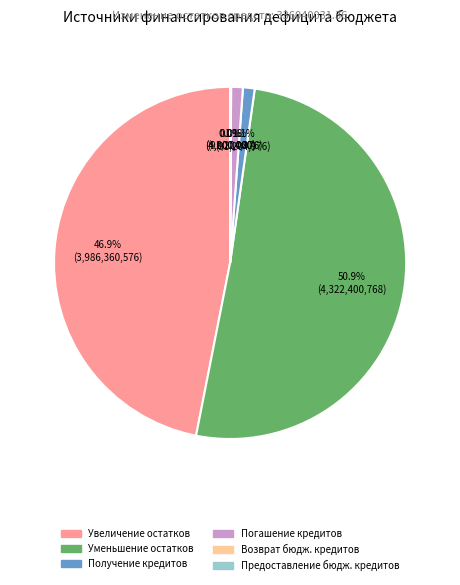

Does any single category account for the majority?

Yes